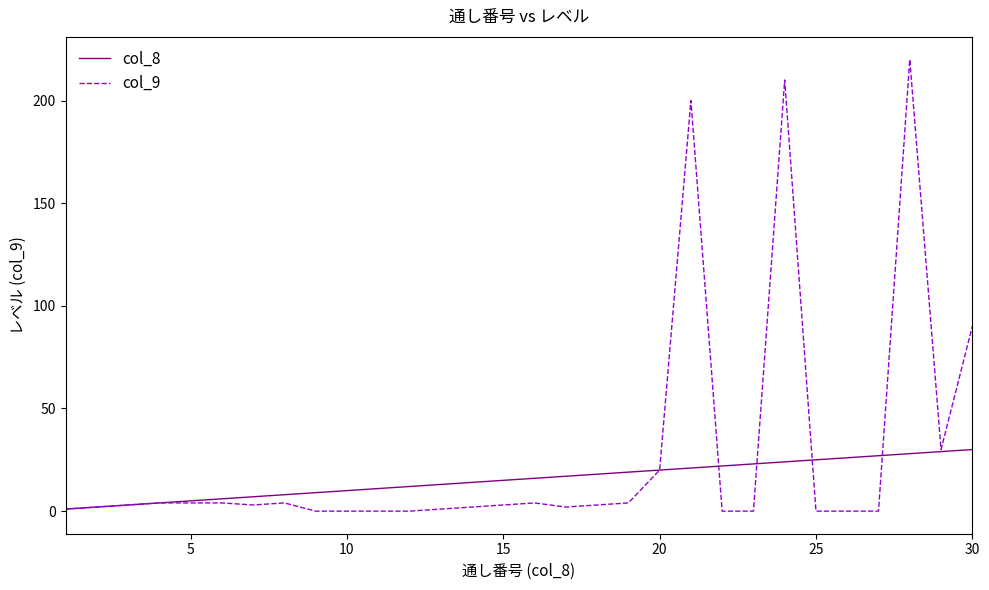

List the series in order of their peak value, highest first.

col_9, col_8